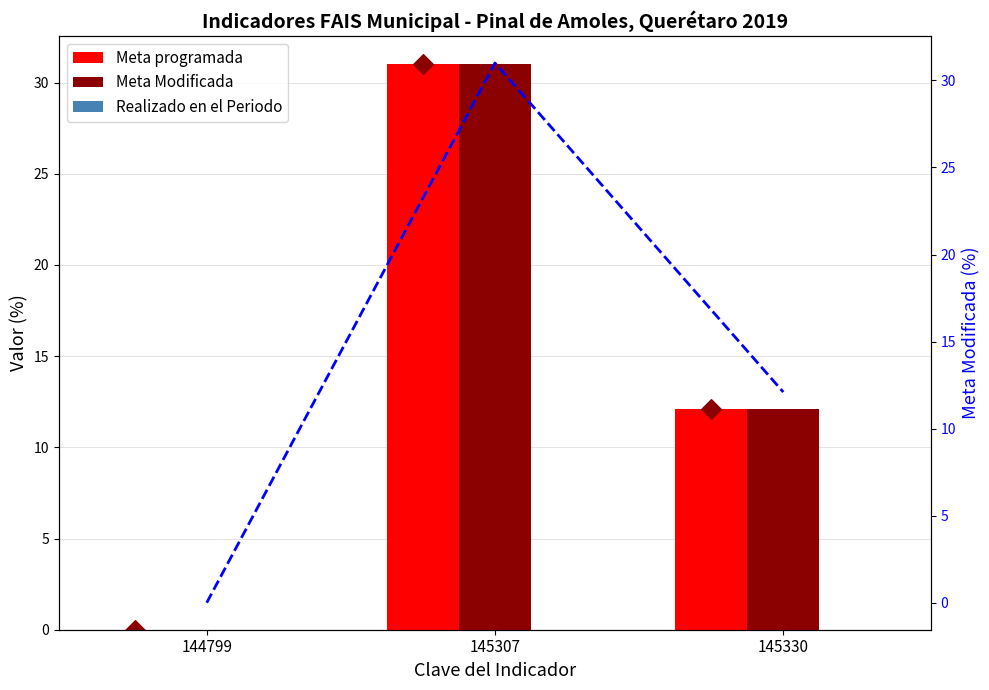

At which category is the sum across all series the highest?

145307